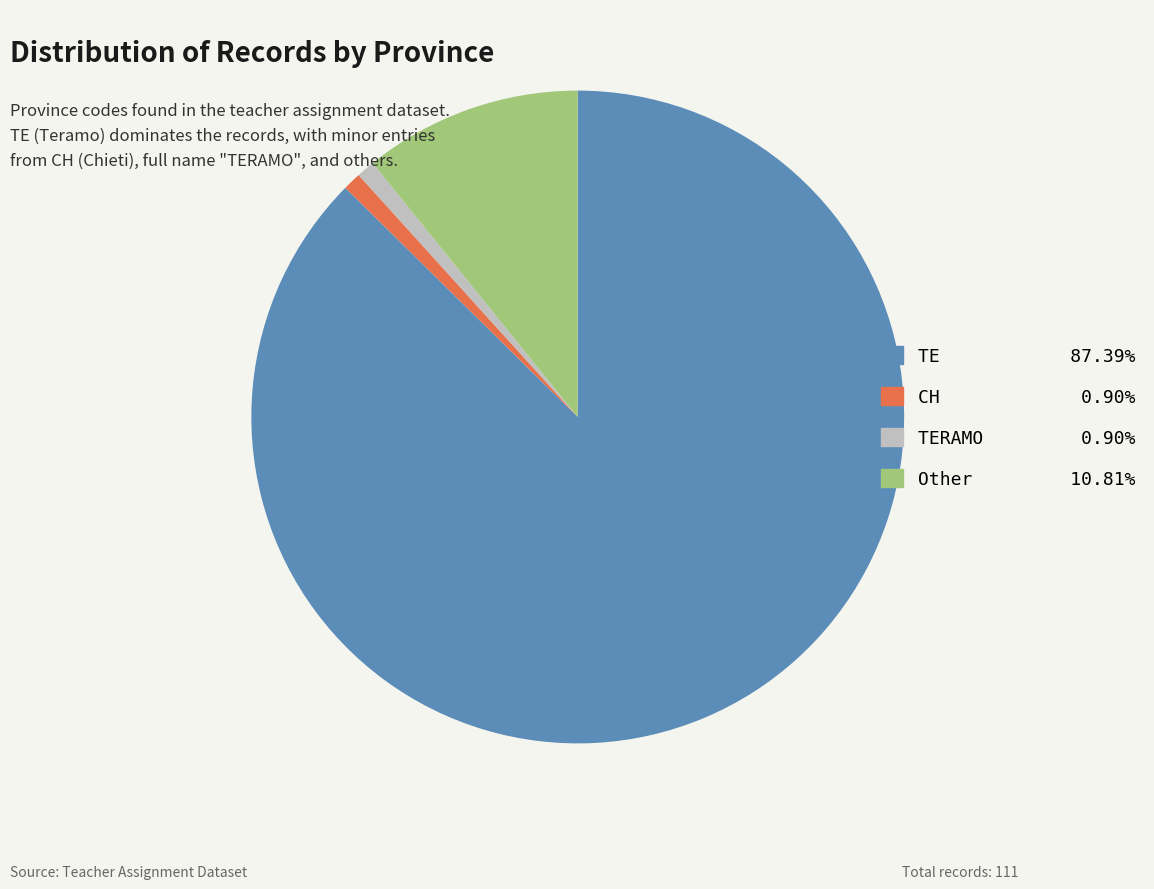

Is there a majority slice in this chart?

Yes